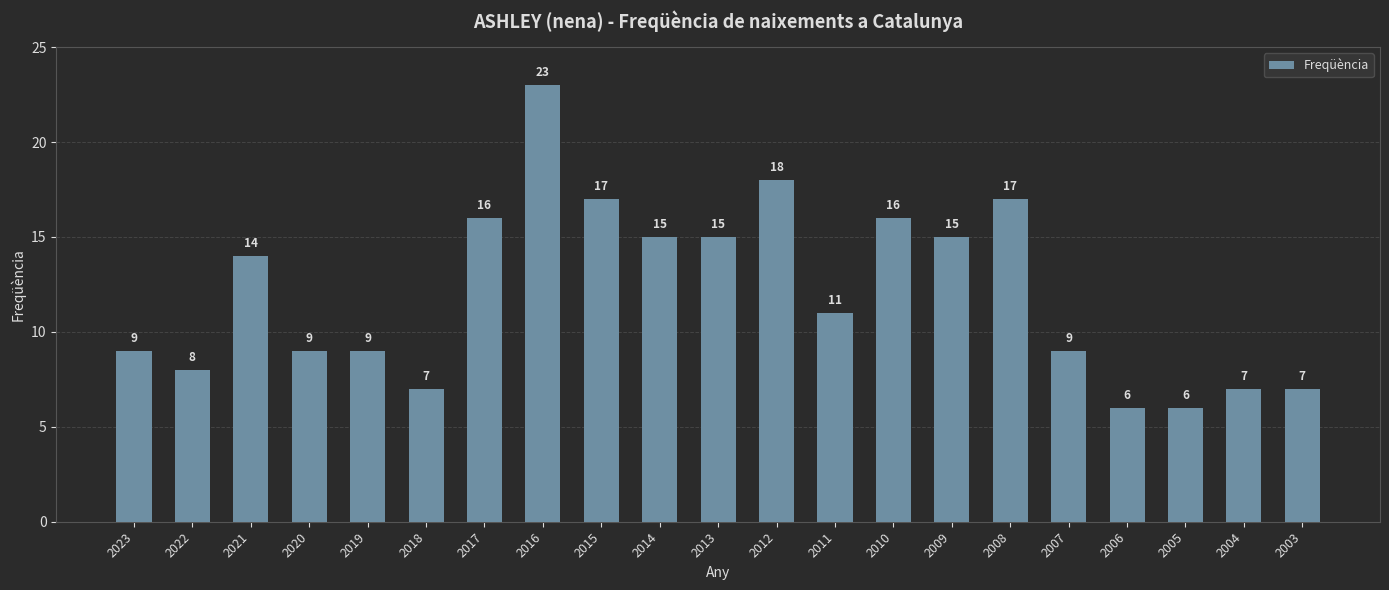

Reading right to left, what are all the values shown in this chart?

7	7	6	6	9	17	15	16	11	18	15	15	17	23	16	7	9	9	14	8	9